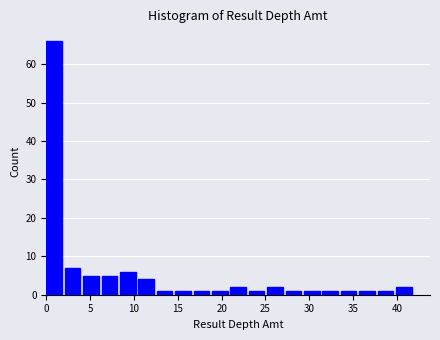

How tall is the bar that spans 14.7 to 16.8 on the x-axis? Neither the bar edges nor the heights are printed on the chart, so give them approximately, as read against the axes.

1